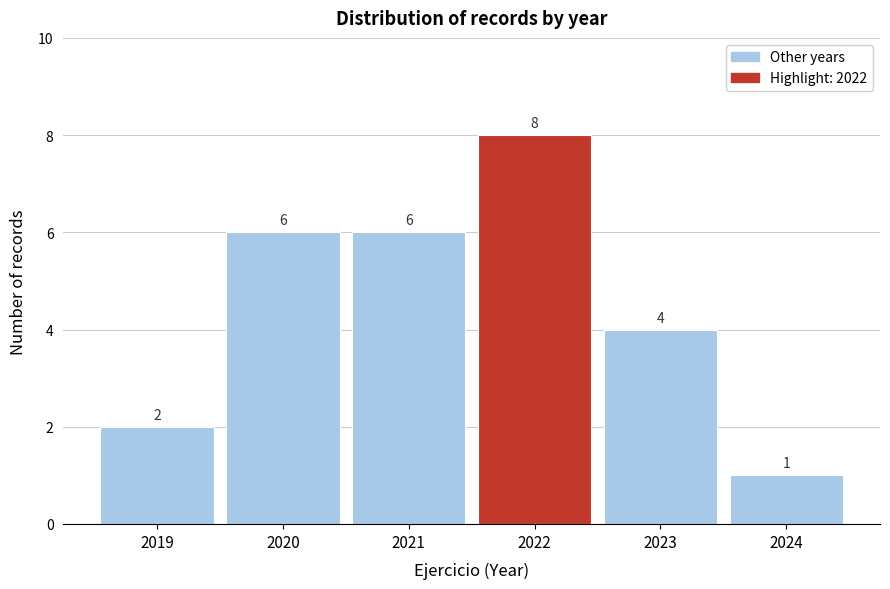

Over which range of the x-axis is the bar tallest?

2021.5 to 2022.5